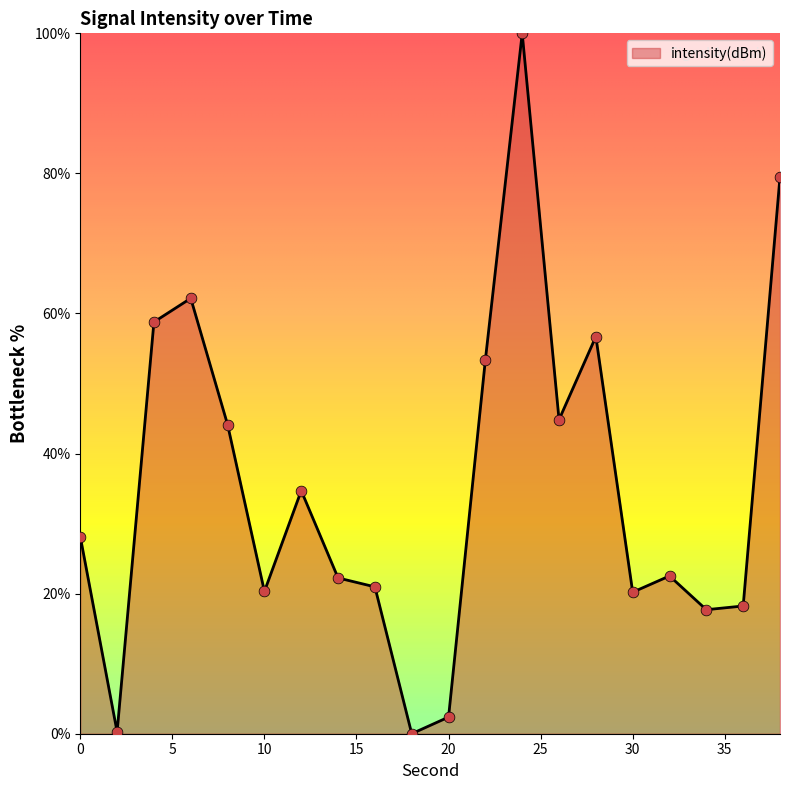

What is the greatest value displayed?

100.0